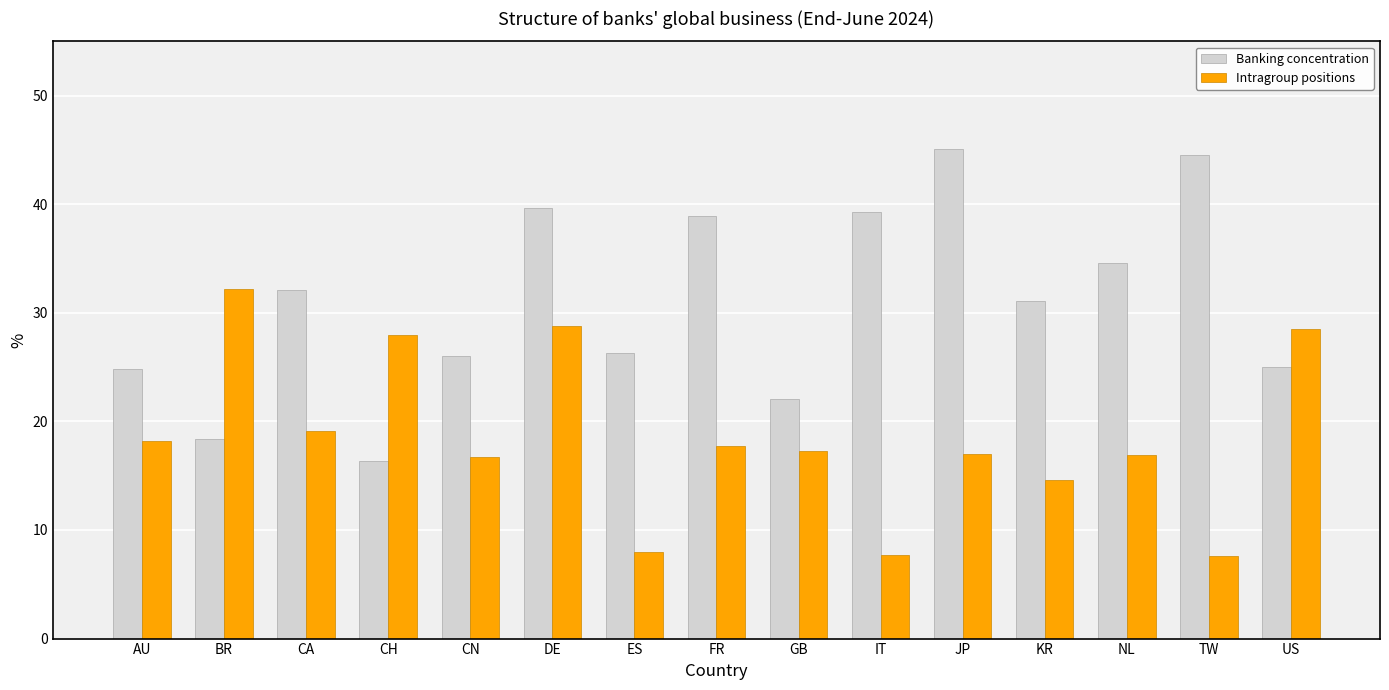

What is the total value across all series at JP?

62.1